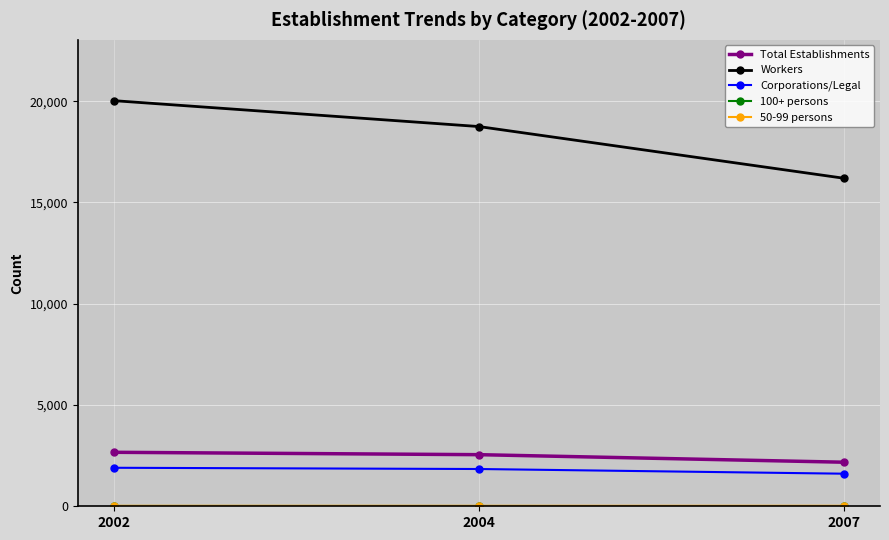

At how many categories does at least one series exceed 9074?

3